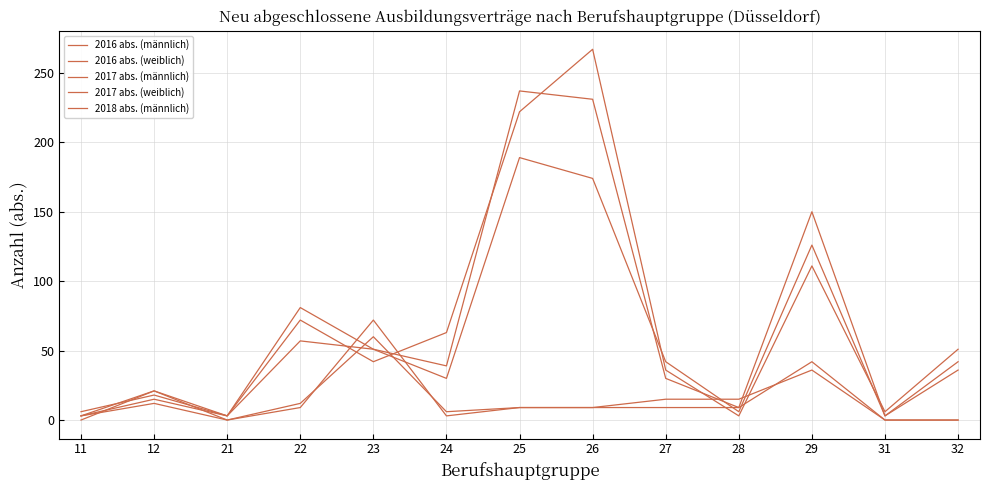

Where is the first local minimum for 2016 abs. (weiblich)?

21